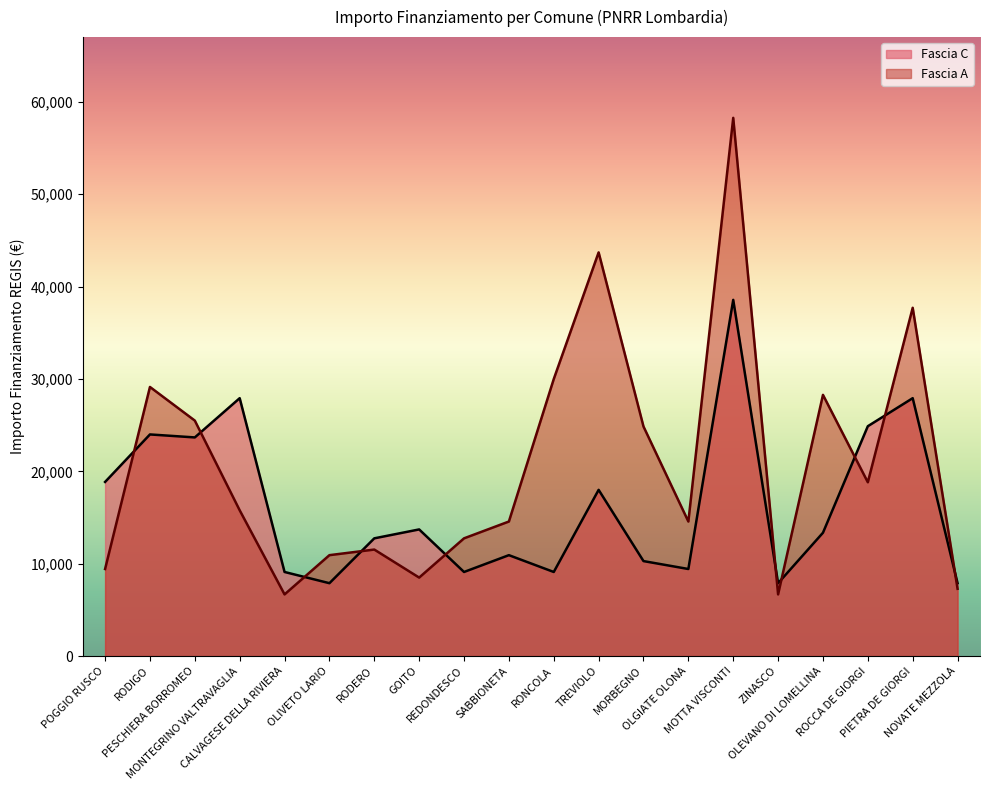

What is the difference between the maximum and minimum values in the Fascia C series?

30674